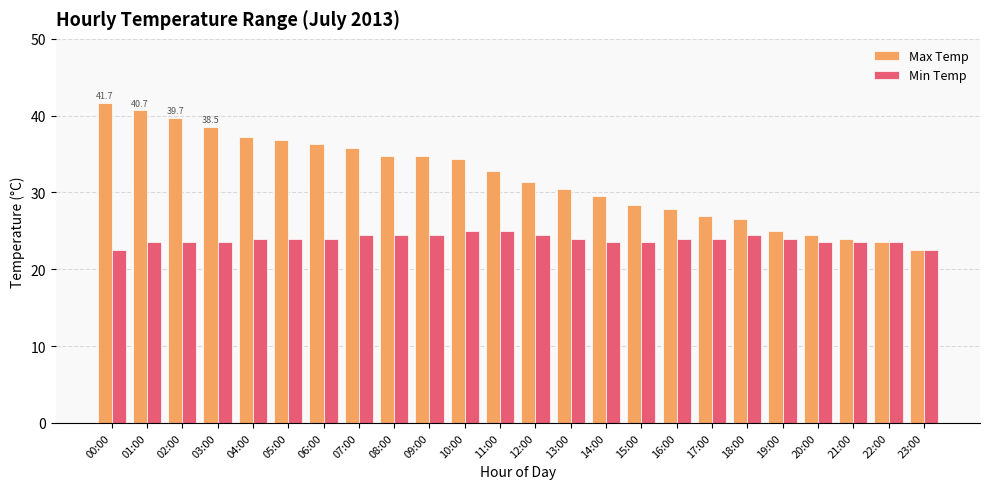

What position from the left is 09:00?

10